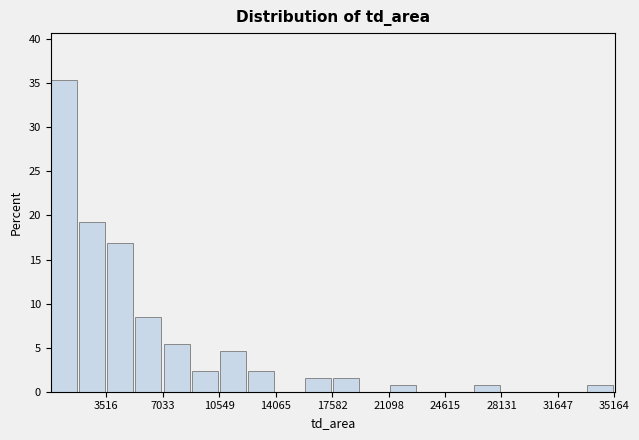

Around what value on the x-axis is the tallest bar? Give the approximate position of its centre, as read against the axis.

1000